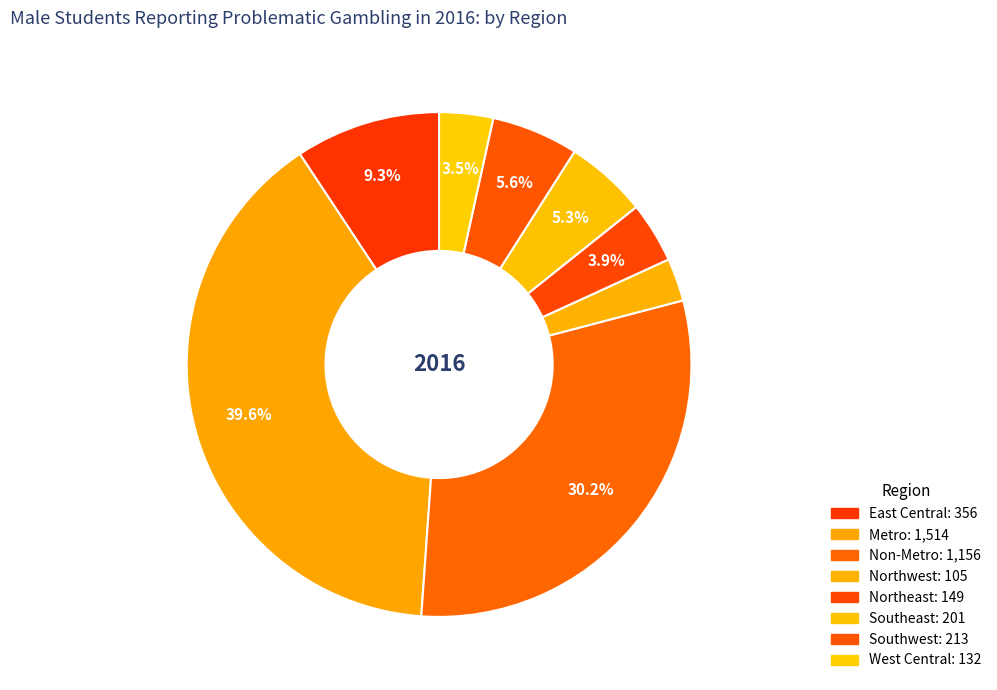

How much of the chart is everything except West Central?

96.5%